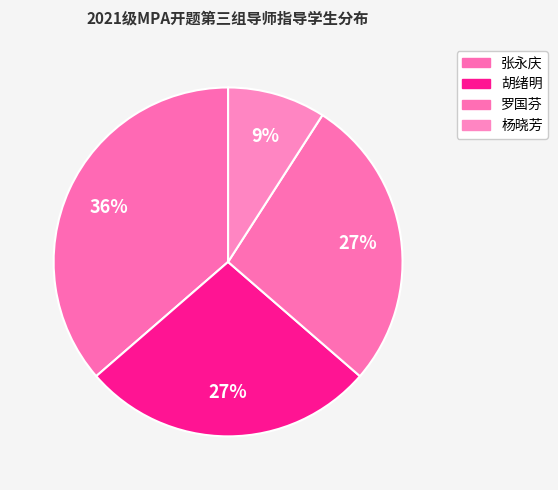

Rank the categories by value from lowest to highest.

杨晓芳, 胡绪明, 罗国芬, 张永庆